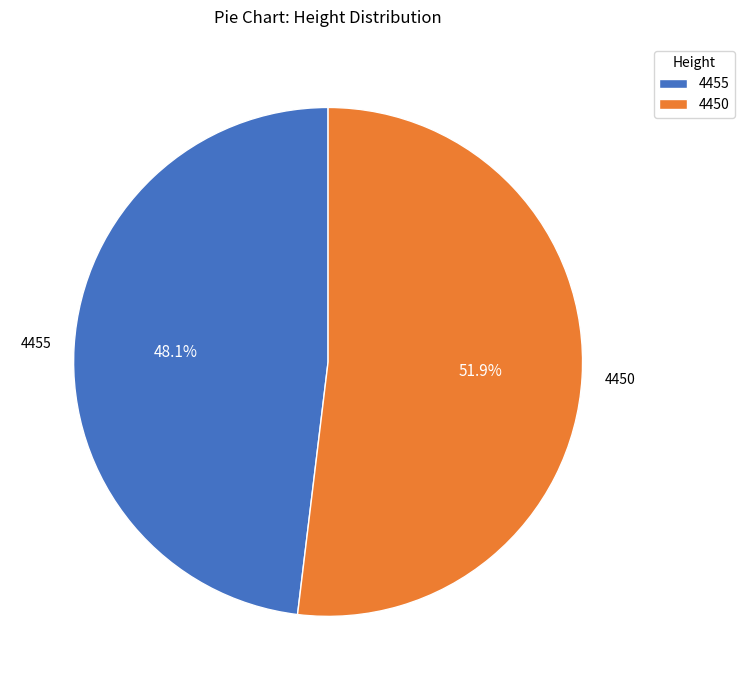

The 4455 slice represents 53% of the pie. True or false?

False